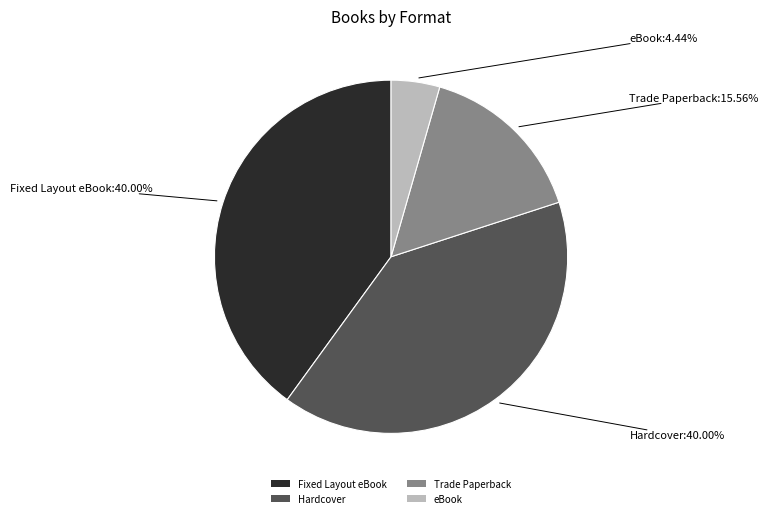

Which slice is the smallest?

eBook